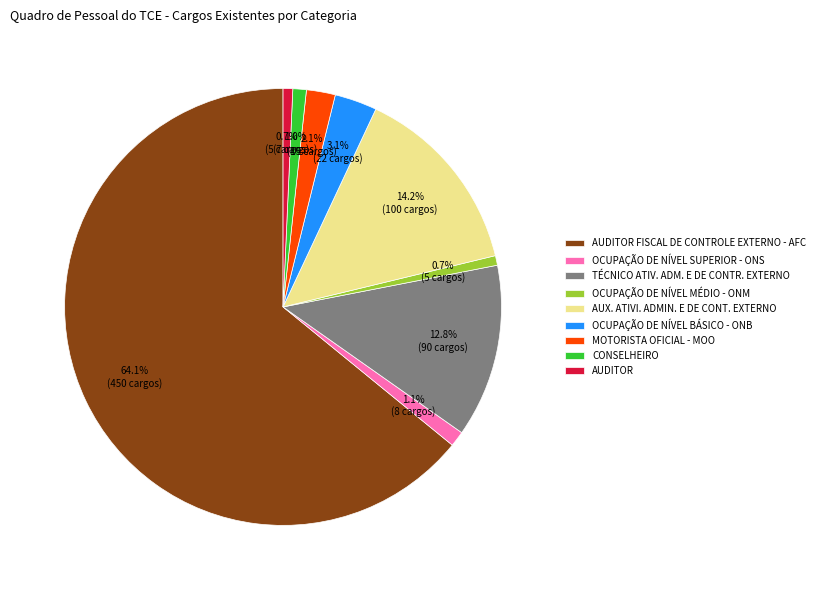

The OCUPAÇÃO DE NÍVEL MÉDIO - ONM slice represents 11% of the pie. True or false?

False